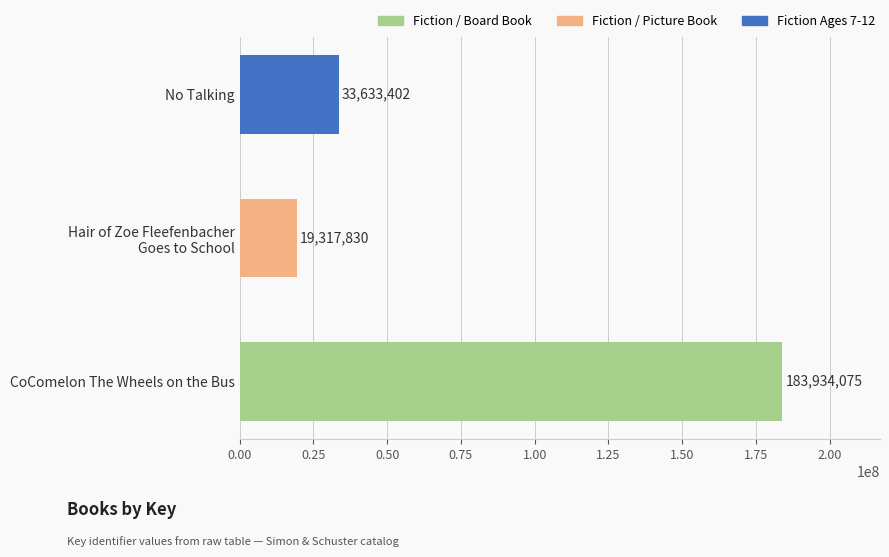

Reading bottom to top, extract all data points from this chart.

183934075	19317830	33633402